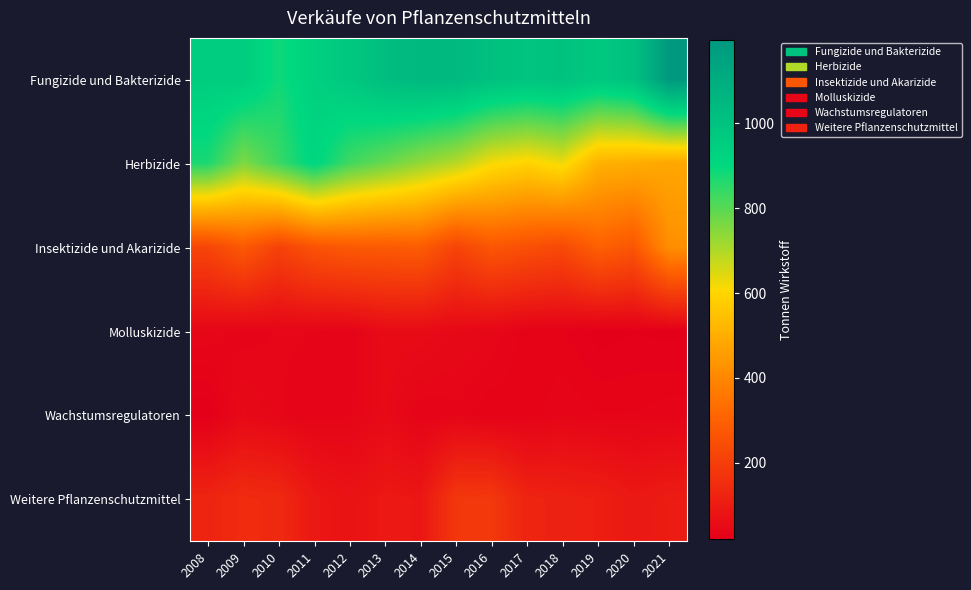

Reading left to right, list all the values displayed in this chart.

Fungizide und Bakterizide: 2008=954.8	2009=957.1	2010=884.0	2011=940.9	2012=977.7	2013=1025.3	2014=1048.9	2015=1046.0	2016=1013.4	2017=997.3	2018=1006.2	2019=978.2	2020=1010.5	2021=1197.2
Herbizide: 2008=873.1	2009=758.4	2010=834.2	2011=918.6	2012=828.6	2013=783.0	2014=733.5	2015=693.2	2016=621.1	2017=595.1	2018=628.8	2019=509.0	2020=499.0	2021=480.7
Insektizide und Akarizide: 2008=221.8	2009=278.5	2010=213.2	2011=260.9	2012=279.2	2013=280.8	2014=287.6	2015=218.3	2016=270.4	2017=251.5	2018=232.6	2019=299.5	2020=269.6	2021=420.9
Molluskizide: 2008=41.7	2009=34.6	2010=38.4	2011=37.8	2012=33.9	2013=56.0	2014=55.9	2015=46.8	2016=41.9	2017=29.8	2018=29.2	2019=21.0	2020=23.4	2021=22.0
Wachstumsregulatoren: 2008=19.3	2009=48.1	2010=38.3	2011=33.0	2012=36.4	2013=52.5	2014=31.9	2015=35.7	2016=28.7	2017=30.0	2018=37.0	2019=33.1	2020=33.3	2021=36.0
Weitere Pflanzenschutzmittel: 2008=126.1	2009=146.8	2010=139.9	2011=91.0	2012=75.1	2013=92.0	2014=87.2	2015=180.0	2016=182.3	2017=123.4	2018=117.7	2019=110.4	2020=92.3	2021=102.1